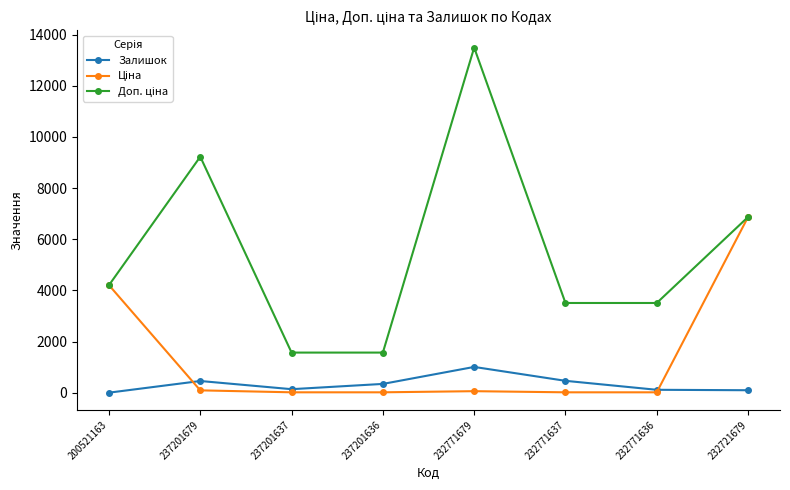

Which category has the highest value in the Залишок series?

232771679